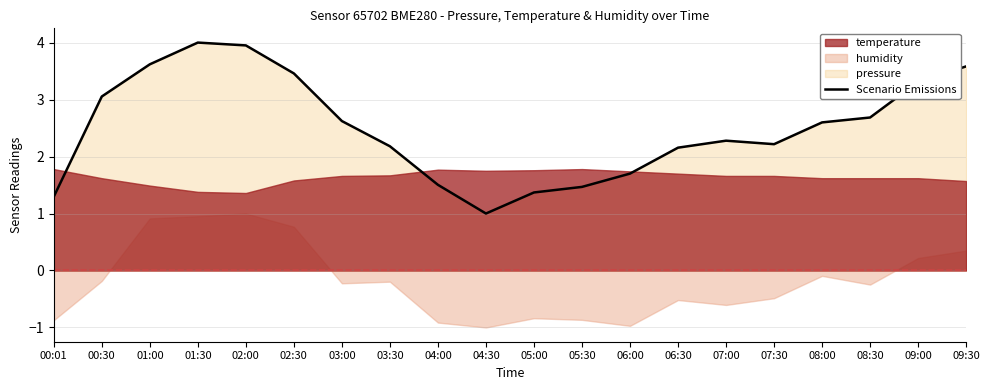

At which label is the value closest to 2?

06:30